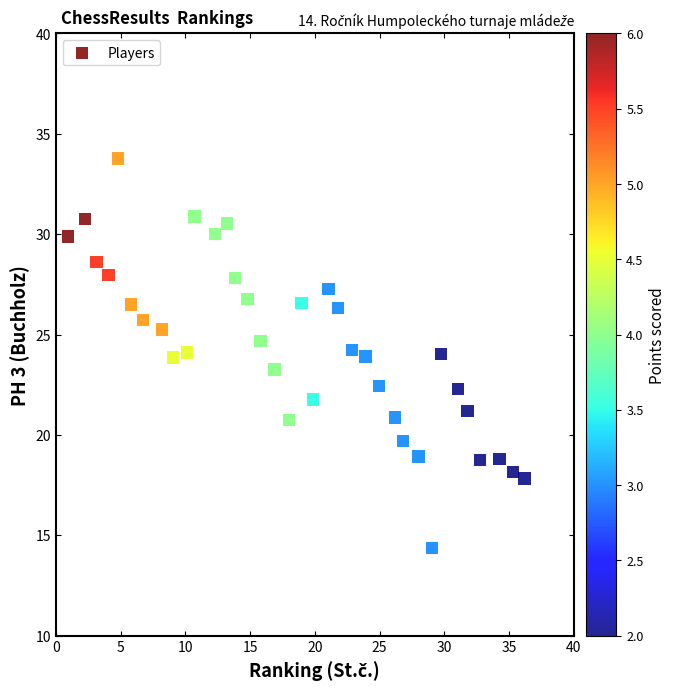

What is the range of Y values (max minus min)?

19.4